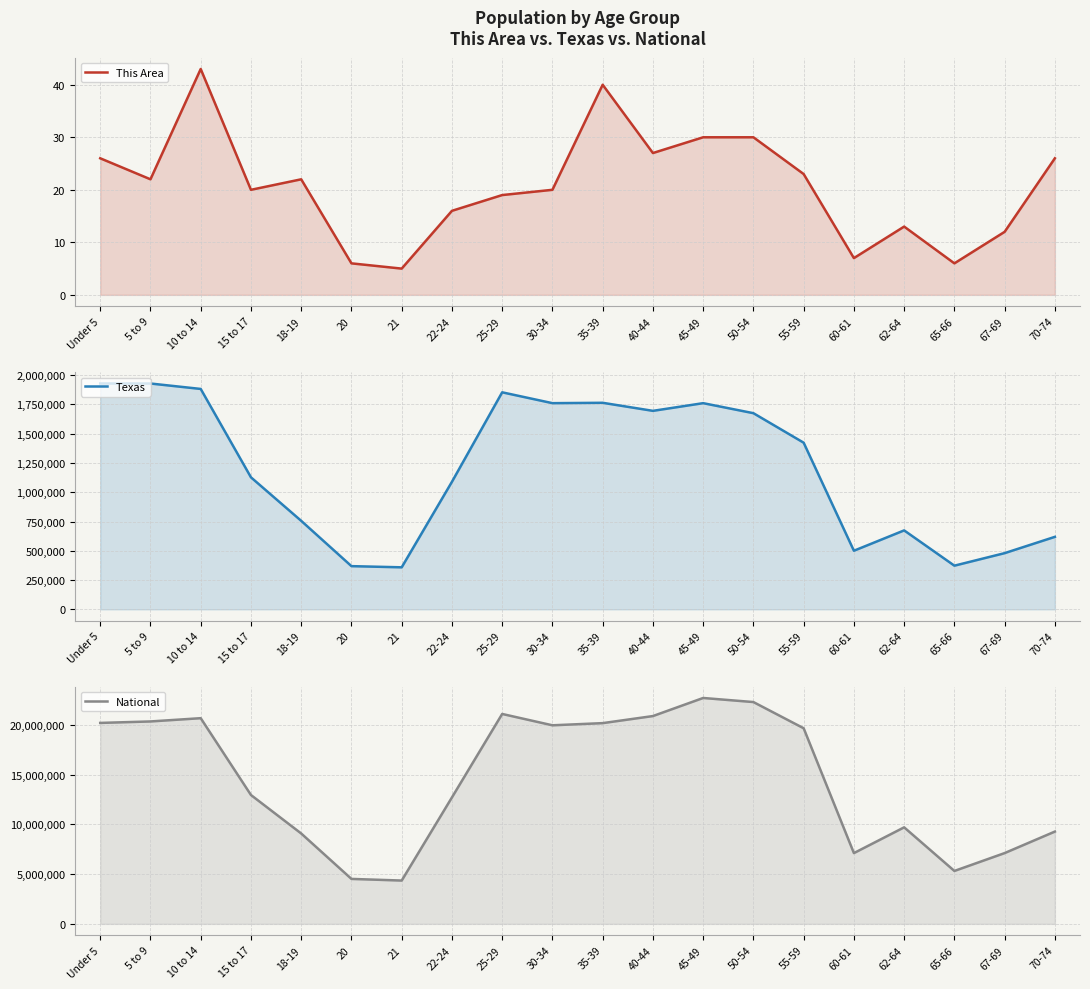

How many series are shown in this chart?

3